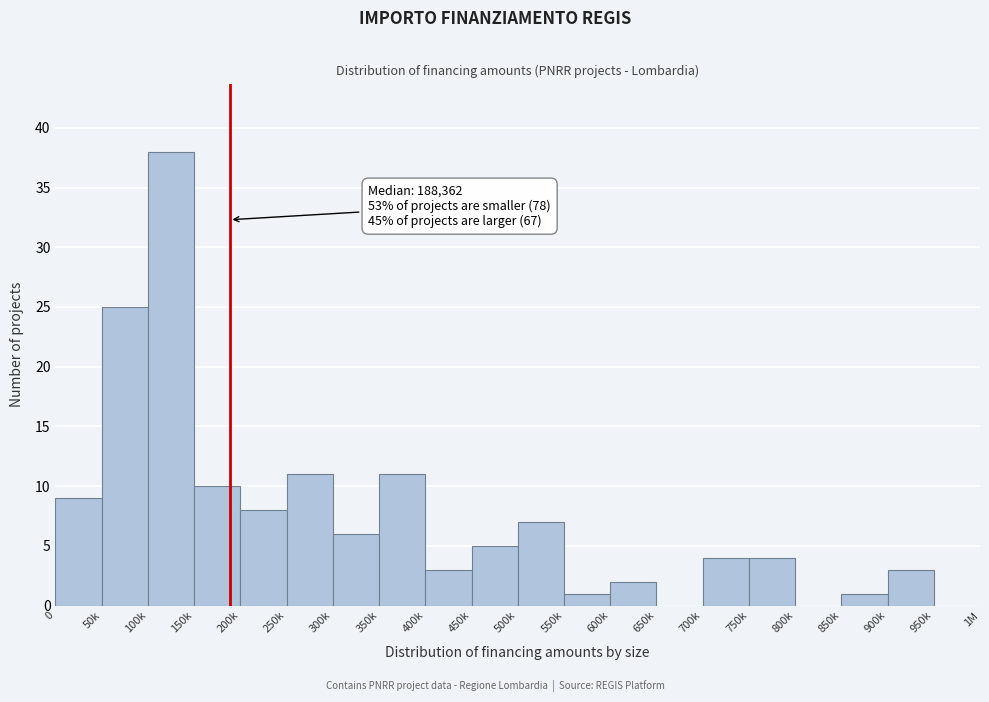

Reading right to left, extract all data points from this chart.

950k=0	900k=3	850k=1	800k=0	750k=4	700k=4	650k=0	600k=2	550k=1	500k=7	450k=5	400k=3	350k=11	300k=6	250k=11	200k=8	150k=10	100k=38	50k=25	0=9